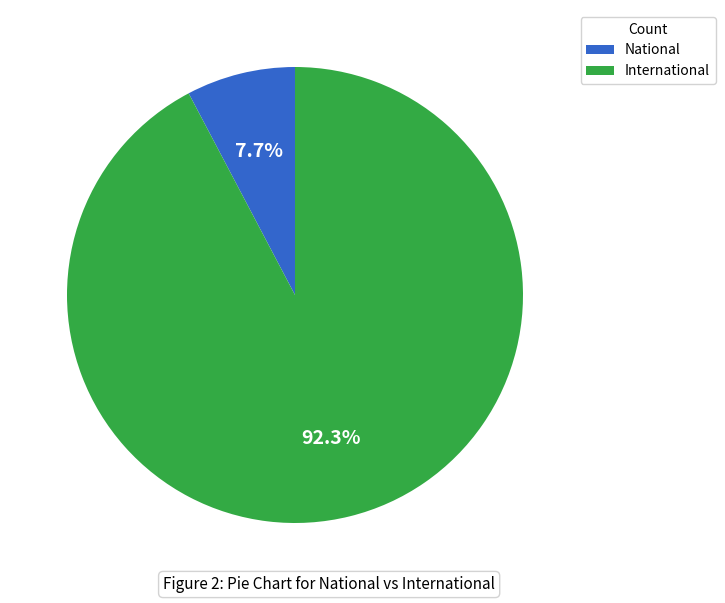

To the nearest percent, what portion does National represent?

8%